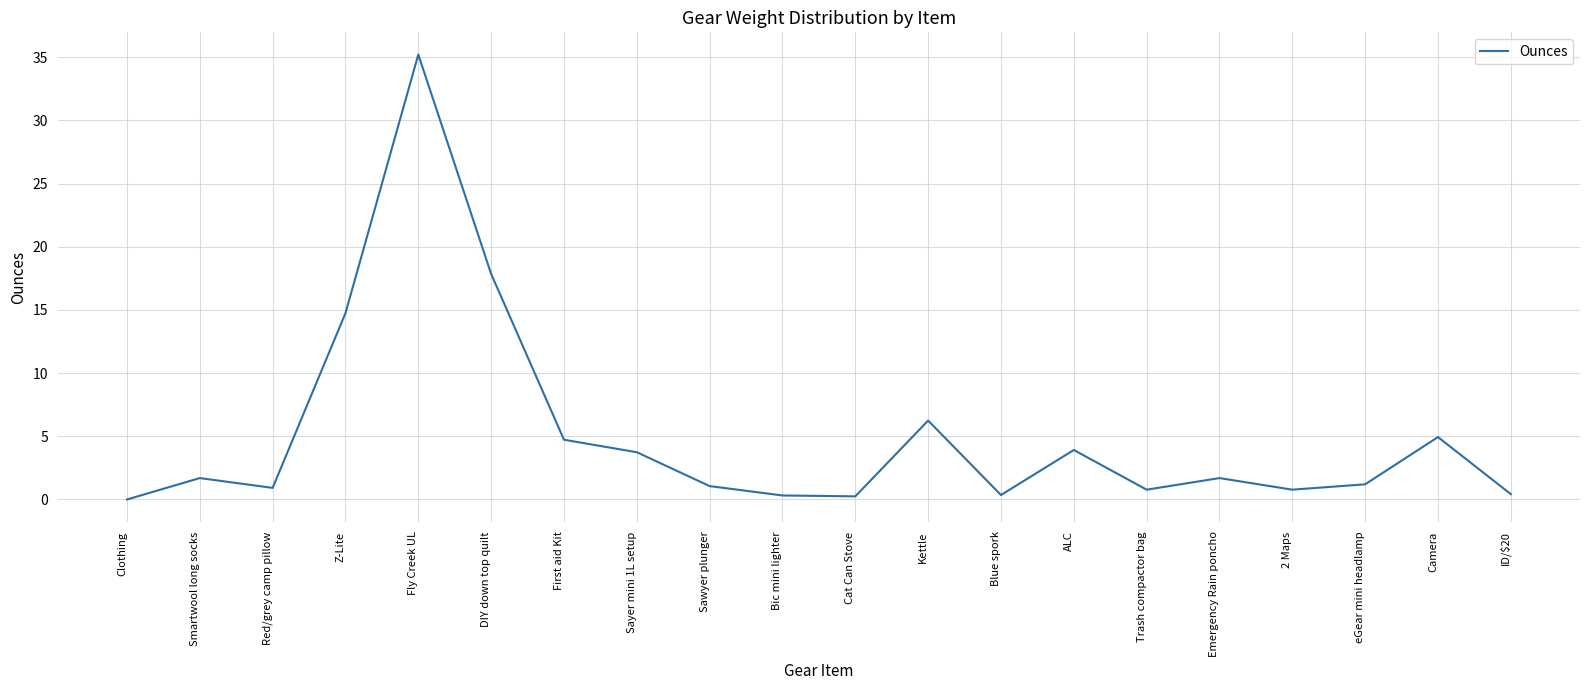

Is it true that the value at ALC is 6.9?

False